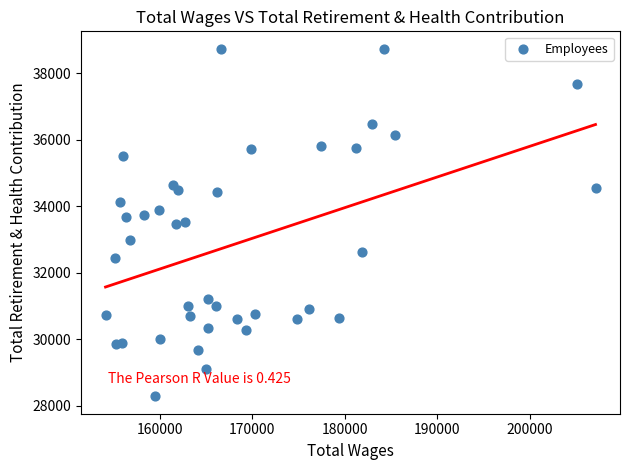

What is the range of Y values (max minus min)?

10461